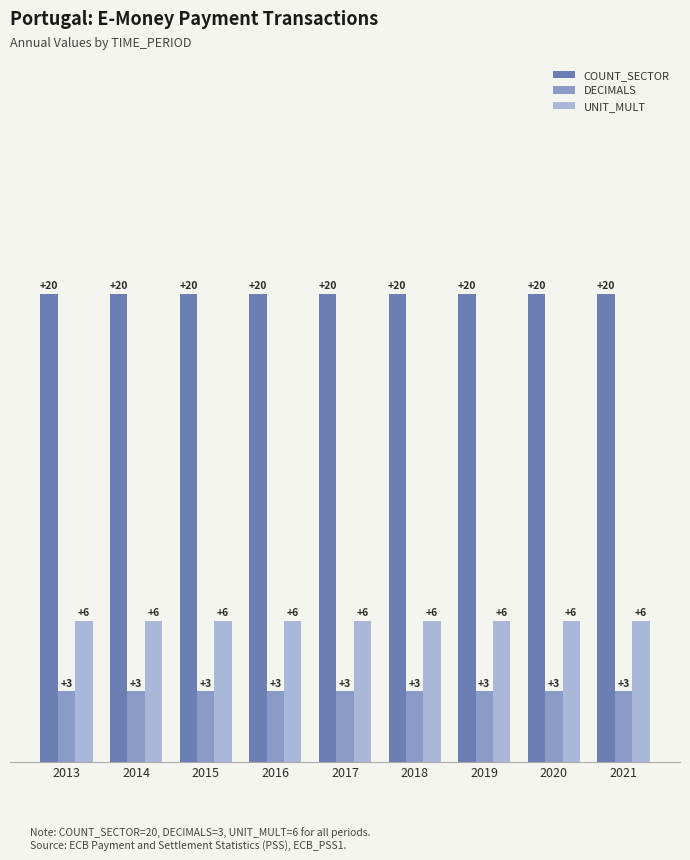

Reading left to right, extract all data points from this chart.

COUNT_SECTOR: 20	20	20	20	20	20	20	20	20
DECIMALS: 3	3	3	3	3	3	3	3	3
UNIT_MULT: 6	6	6	6	6	6	6	6	6